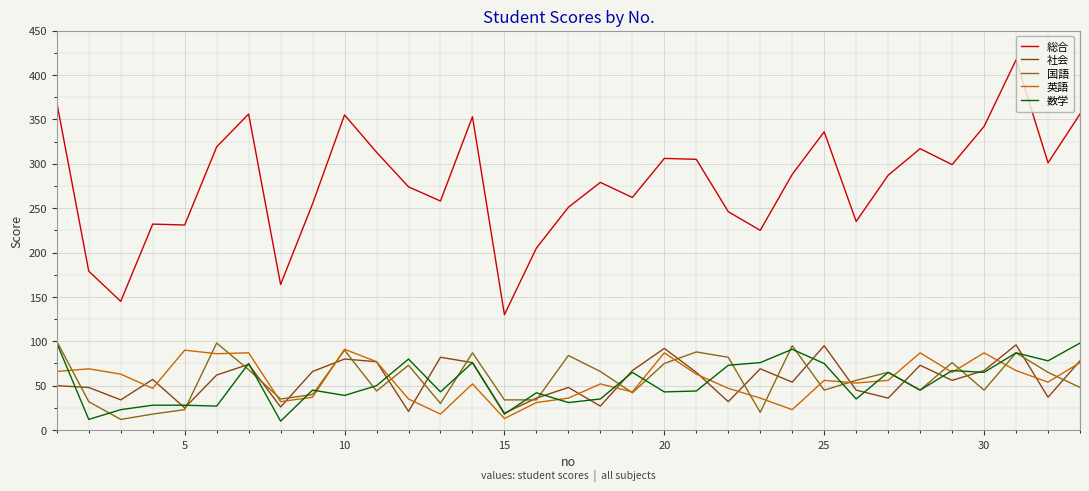

How many lines are shown in the chart?

5